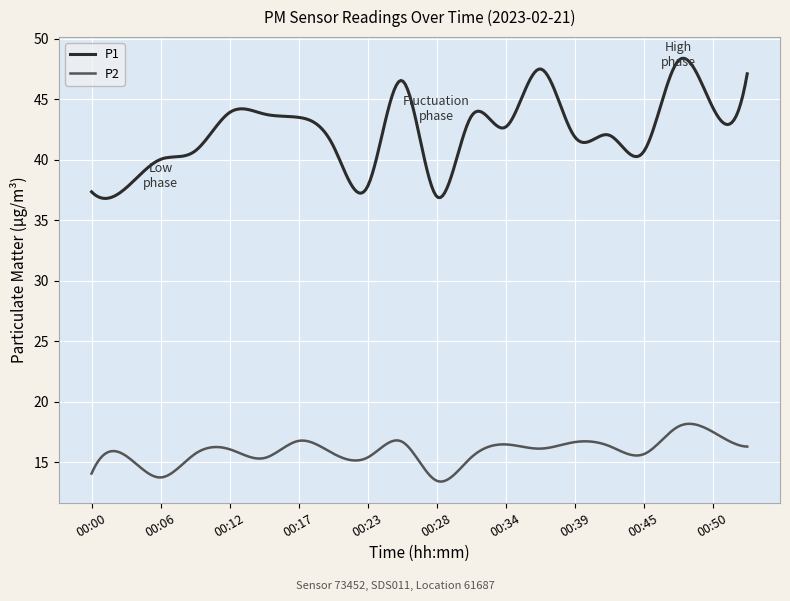

What is the maximum value shown in the chart?

48.4